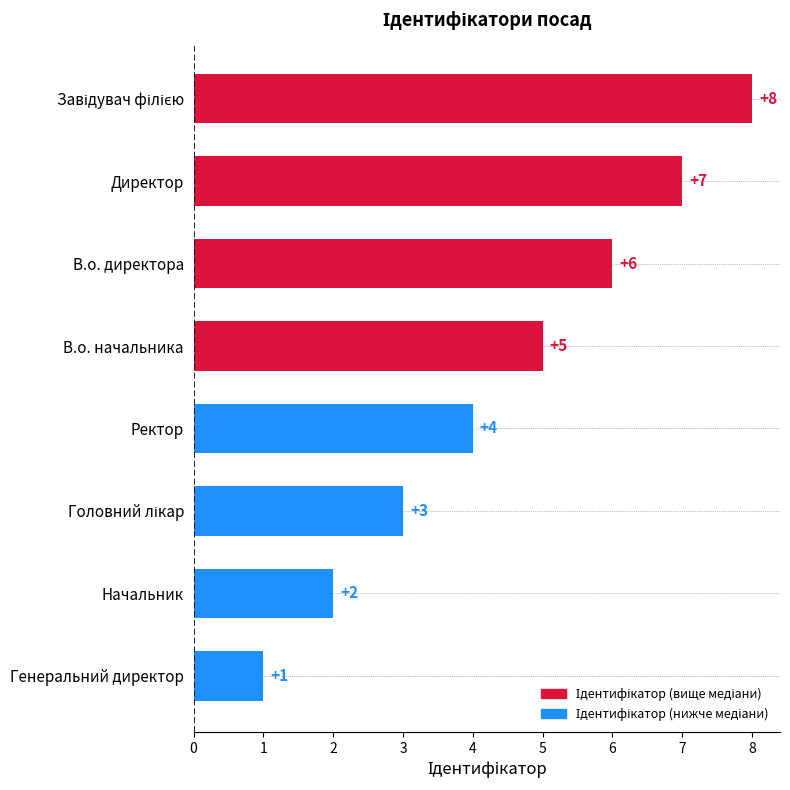

Which category has the lowest value across all series?

Генеральний директор